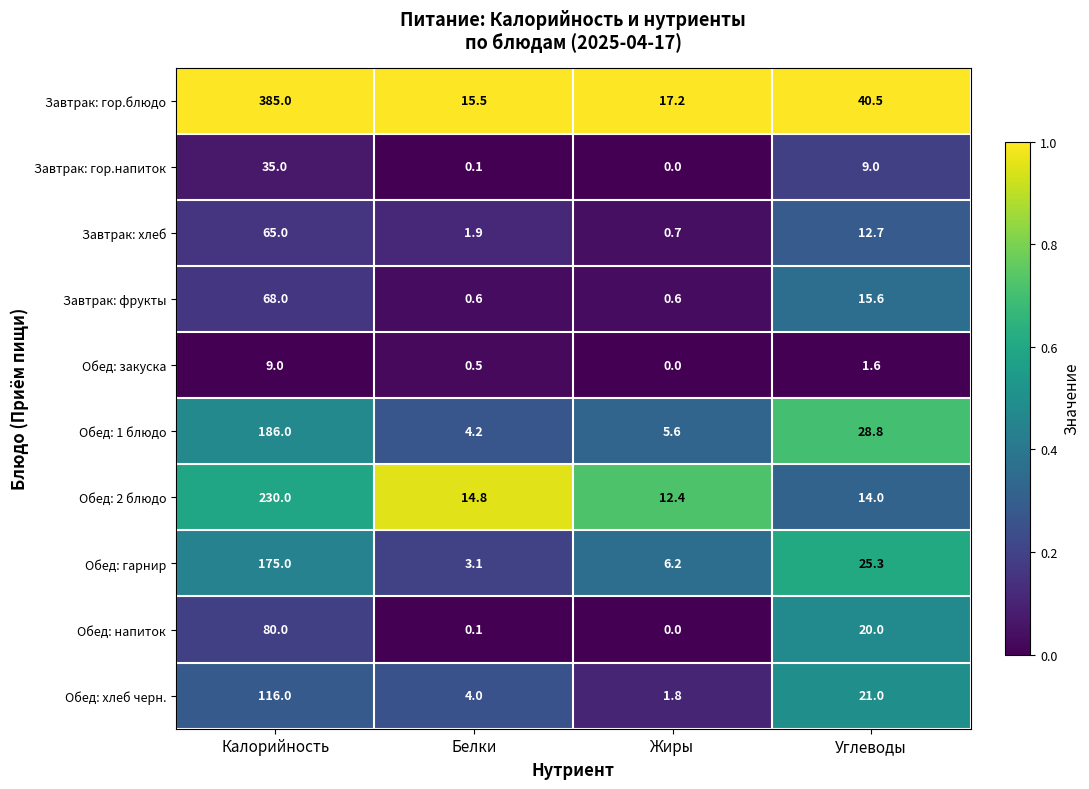

Where does the Обед: гарнир series first go above 25?

Калорийность